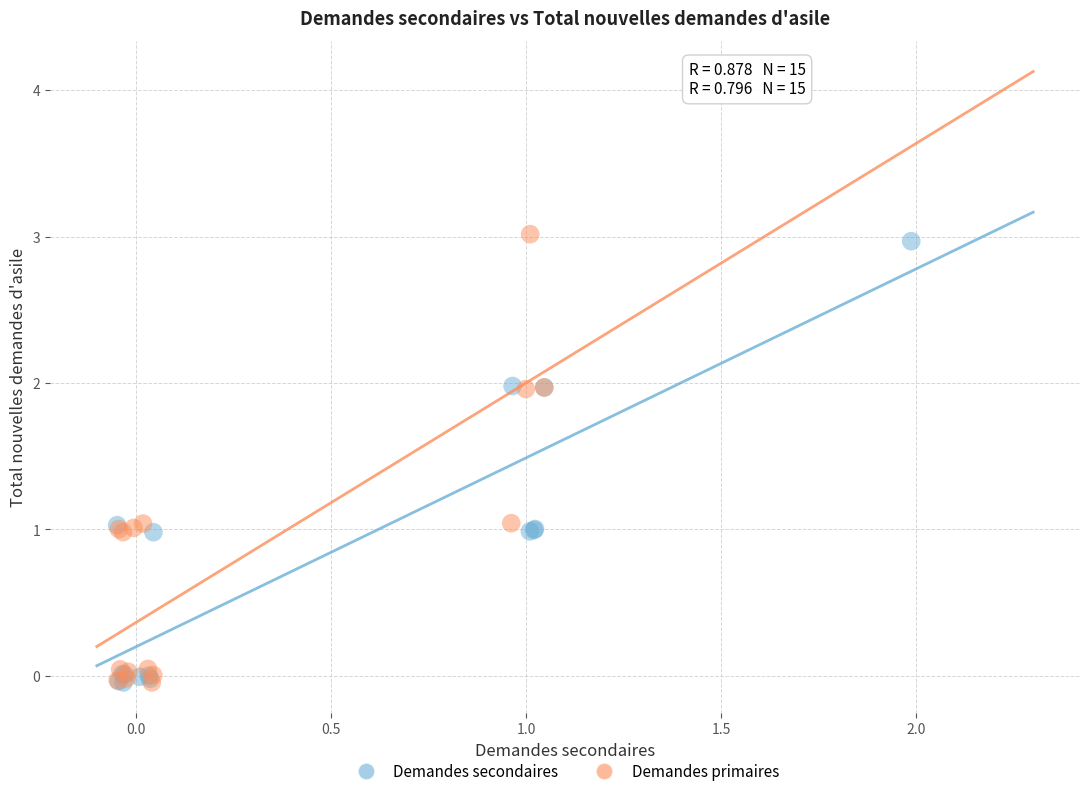

Which series reaches the maximum Y coordinate?

Demandes primaires